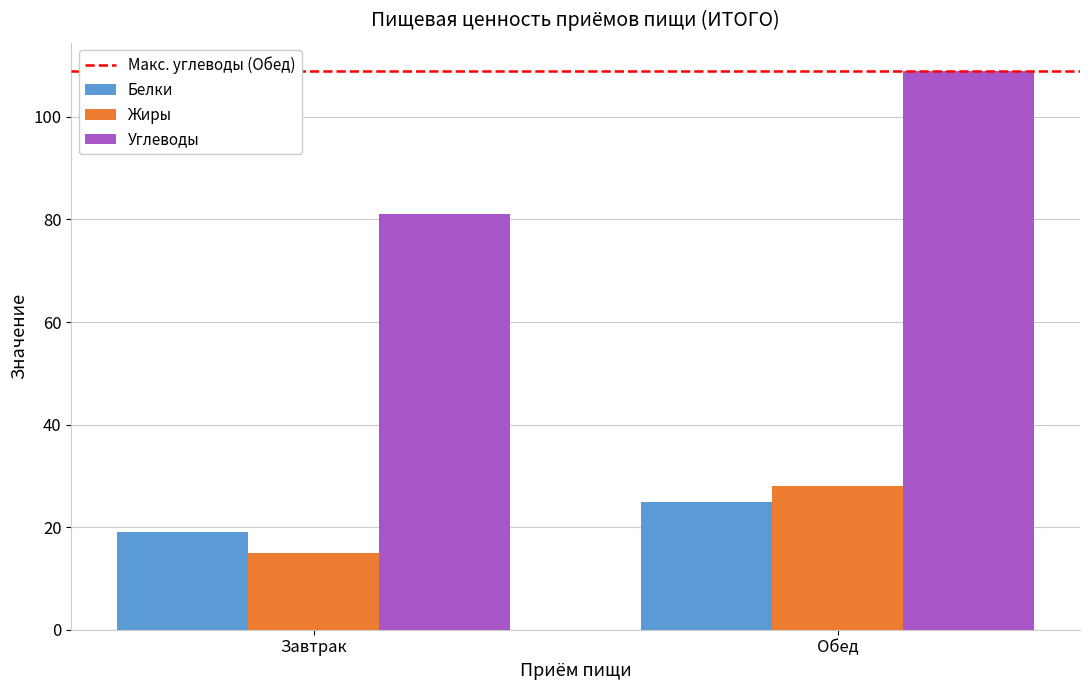

List the labels in order of Жиры value, largest first.

Обед, Завтрак